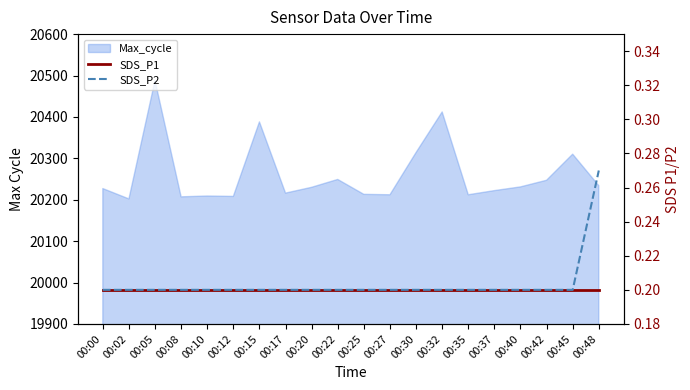

At which label is SDS_P2 closest to 0?

00:00